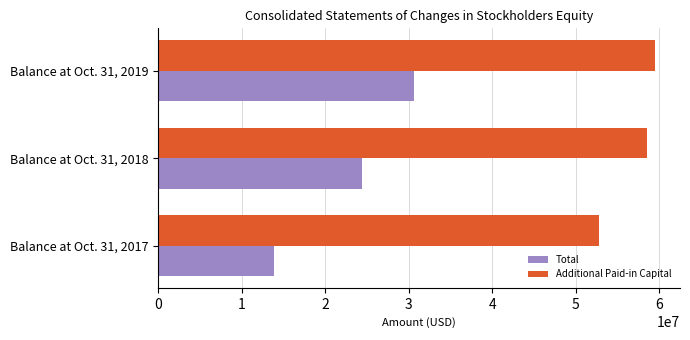

Which series changed the most between Balance at Oct. 31, 2017 and Balance at Oct. 31, 2018?

Total